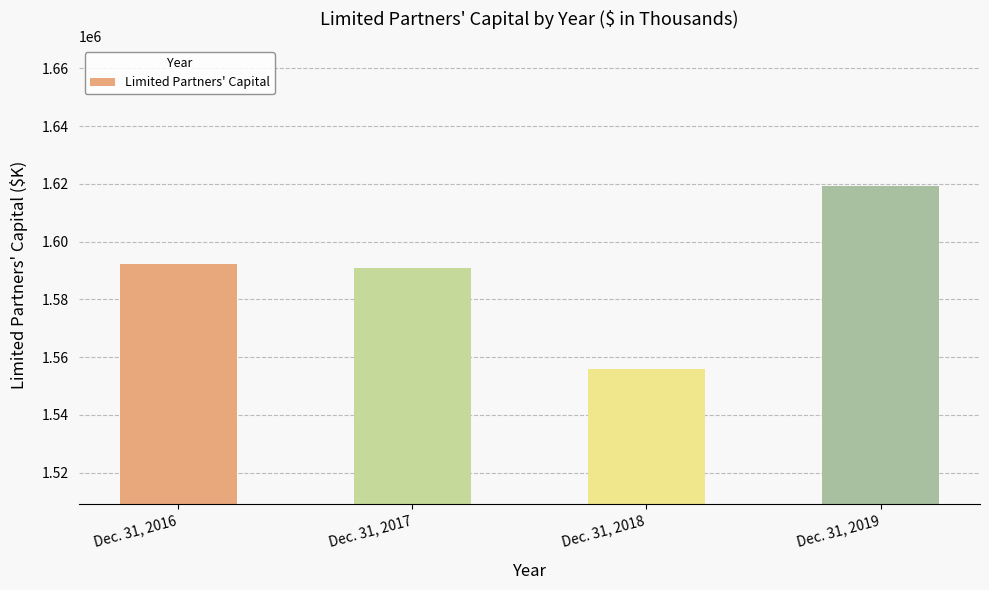

Does the chart contain stacked bars?

No